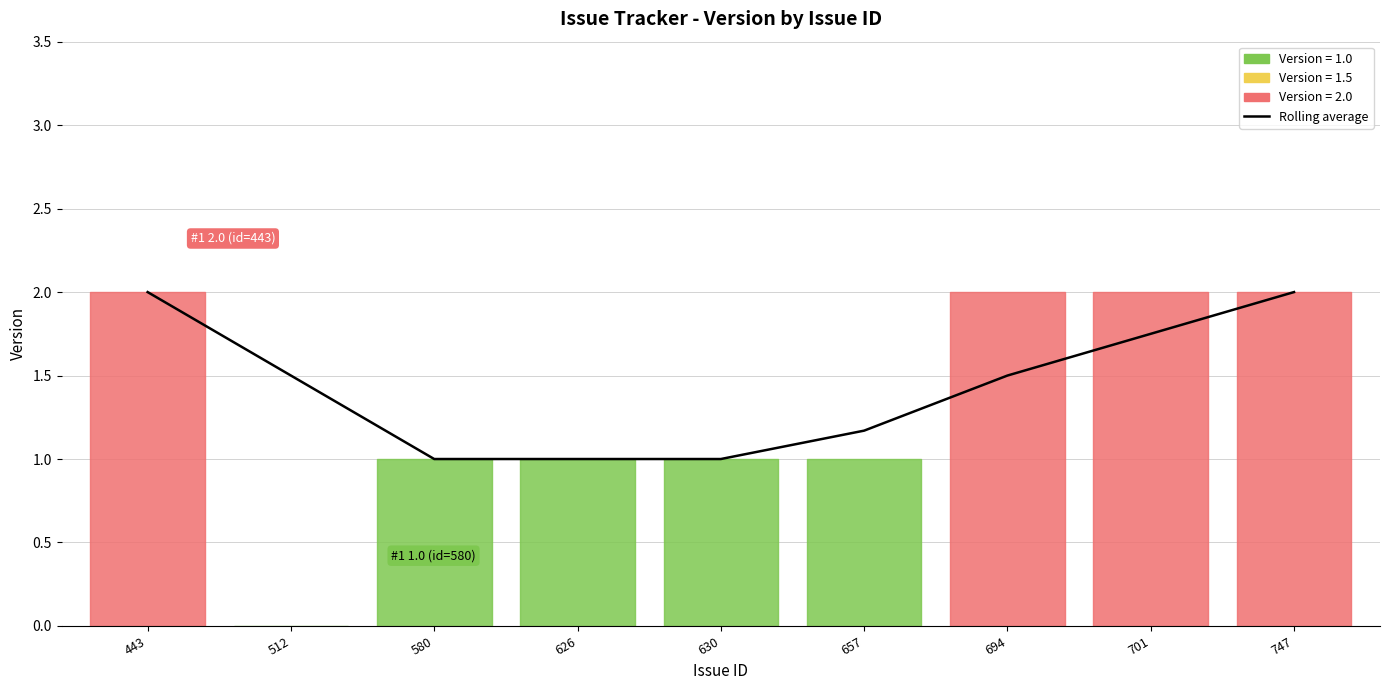

Which has a higher value, 657 or 701?

701